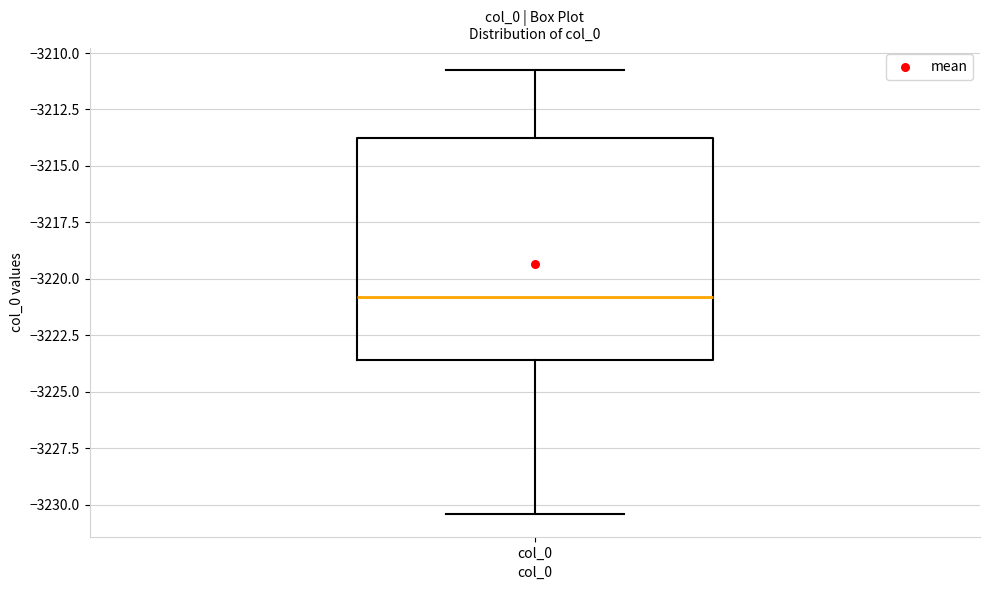

Where is the upper edge of the box for col_0 on the y-axis? The values are not printed on the chart, so give them approximately, as read against the axis.

-3214.0